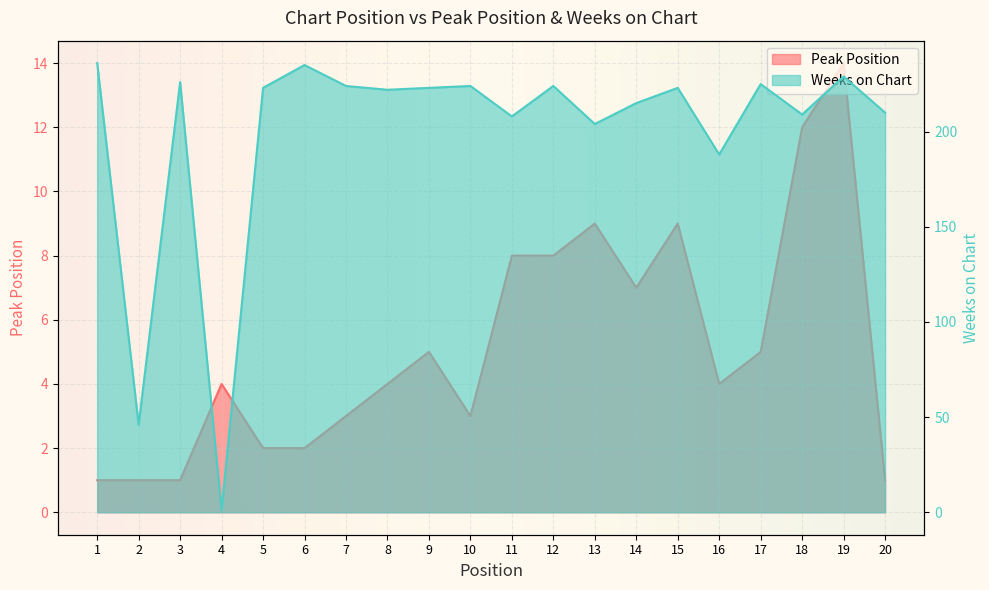

Which series has the largest range (max minus min)?

Weeks on Chart